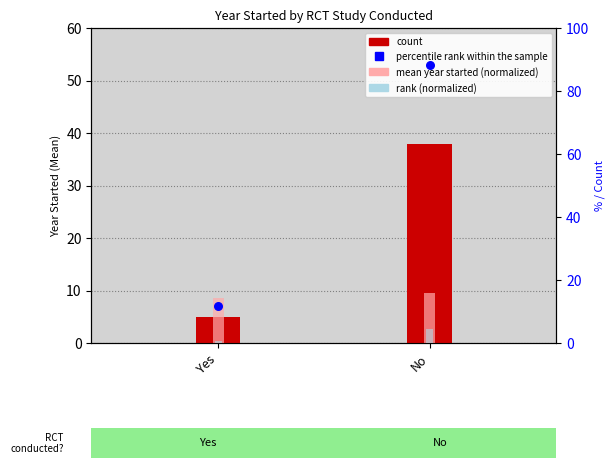

Which series has the largest total across all categories?

percentile rank within the sample